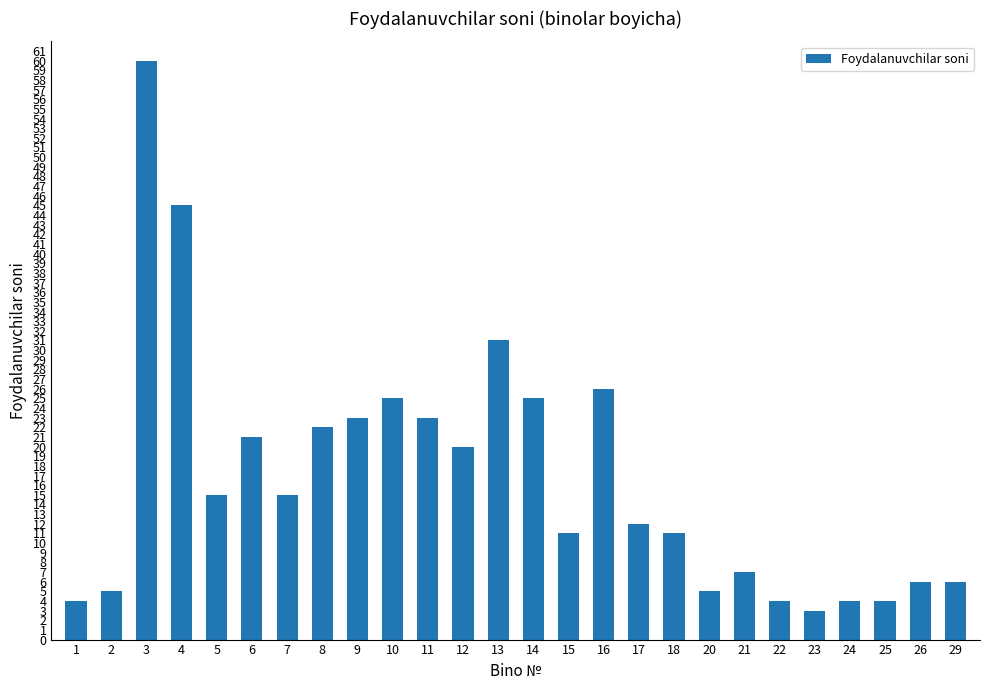

How many data points does each series have?

26